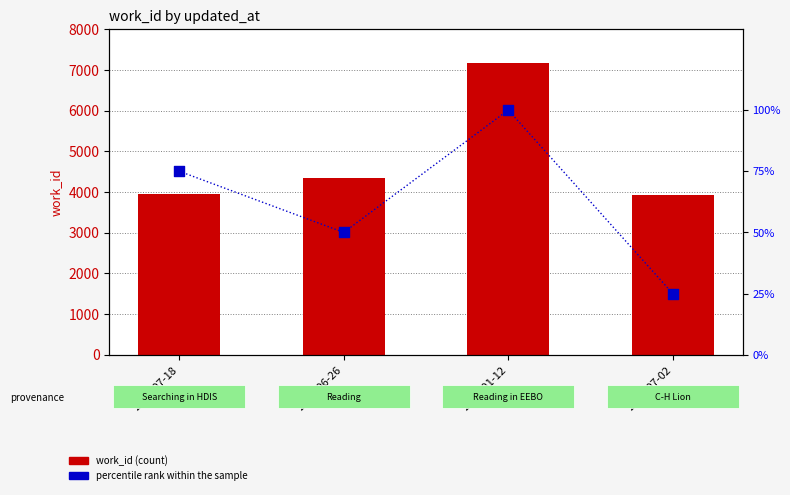

At how many categories does at least one series exceed 935?

4